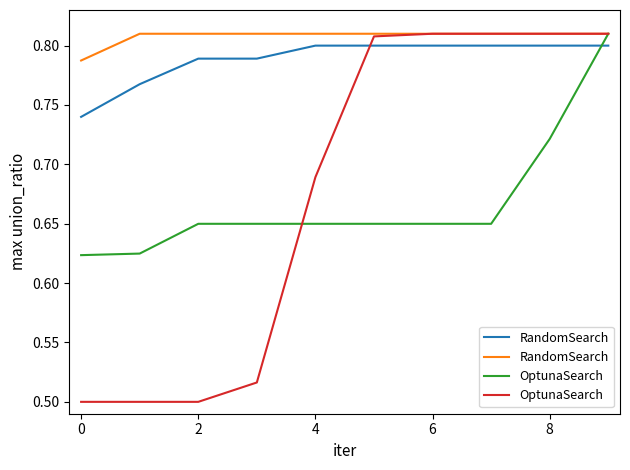

What is the minimum value shown in the chart?

0.5